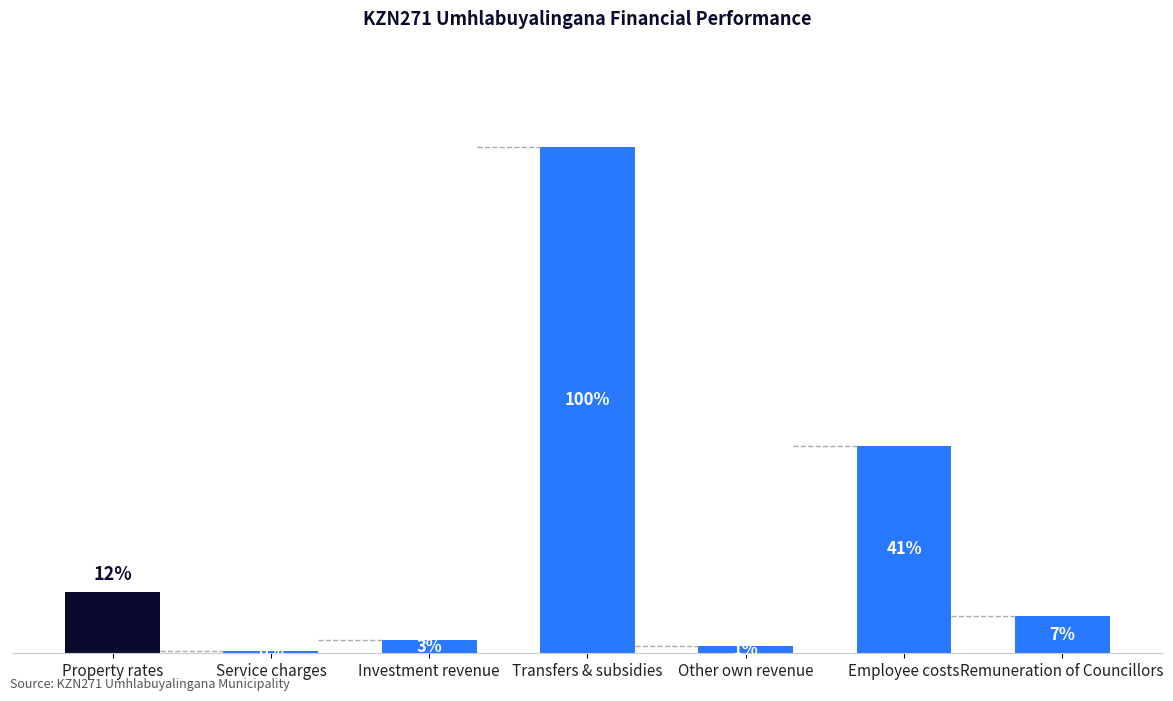

What is the maximum value shown in the chart?

100.0